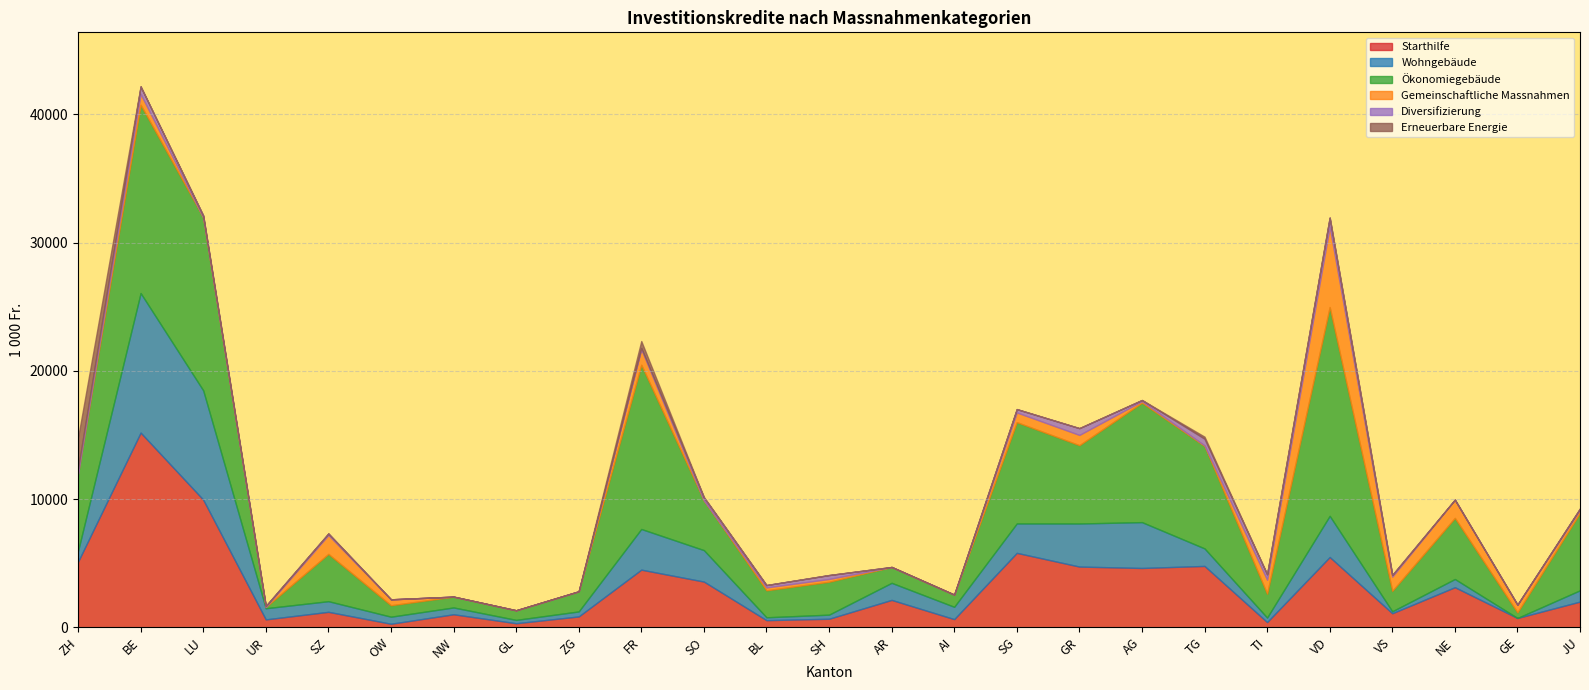

What is the difference between the maximum and minimum values in the Ökonomiegebäude series?

16183.2